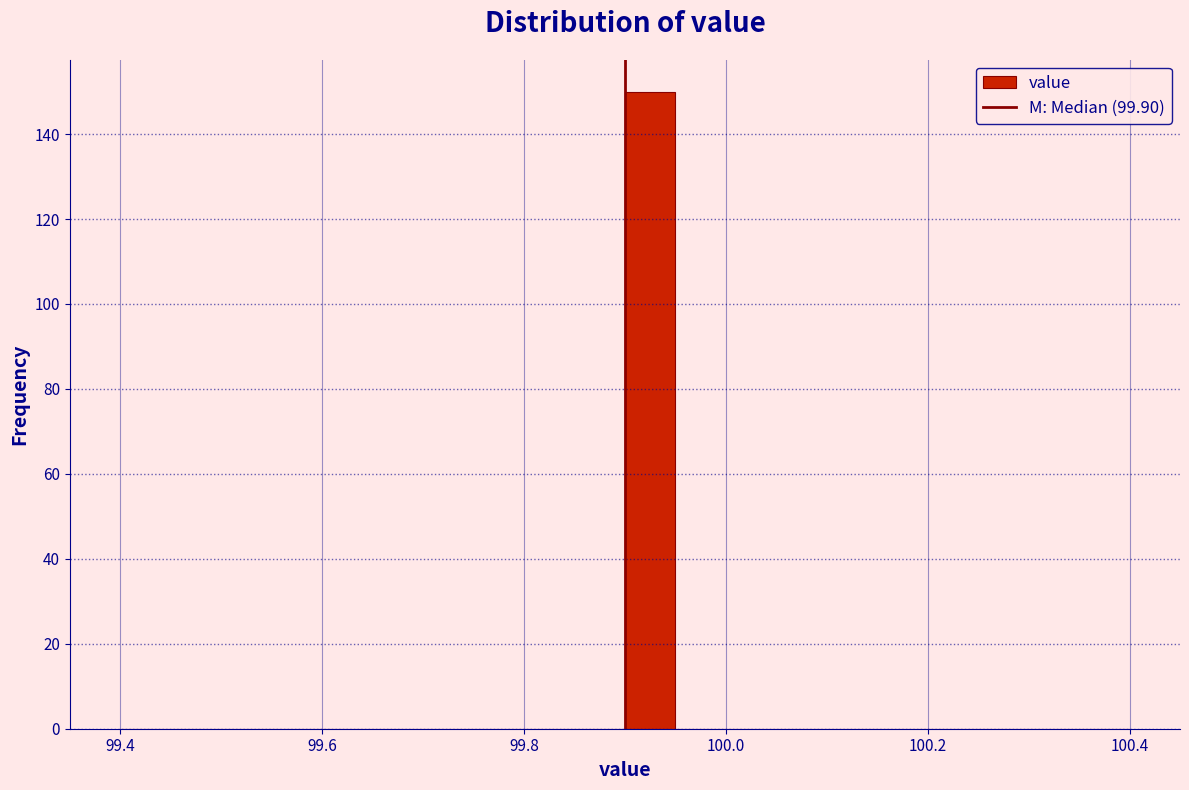

Read against the x-axis, roughly where is the centre of the tallest bar?

99.92